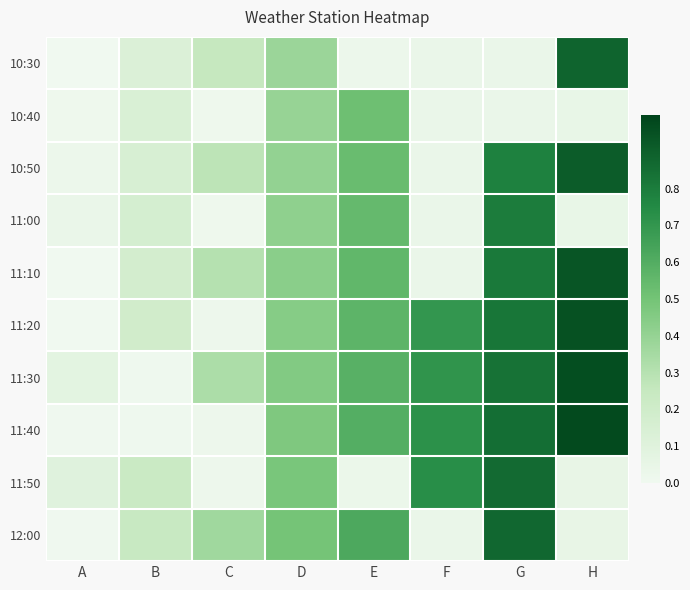

Between C and D, which is larger?

D